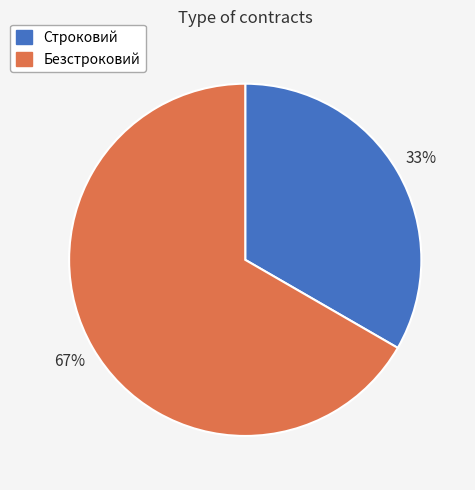

To the nearest percent, what is the average slice percentage?

50%